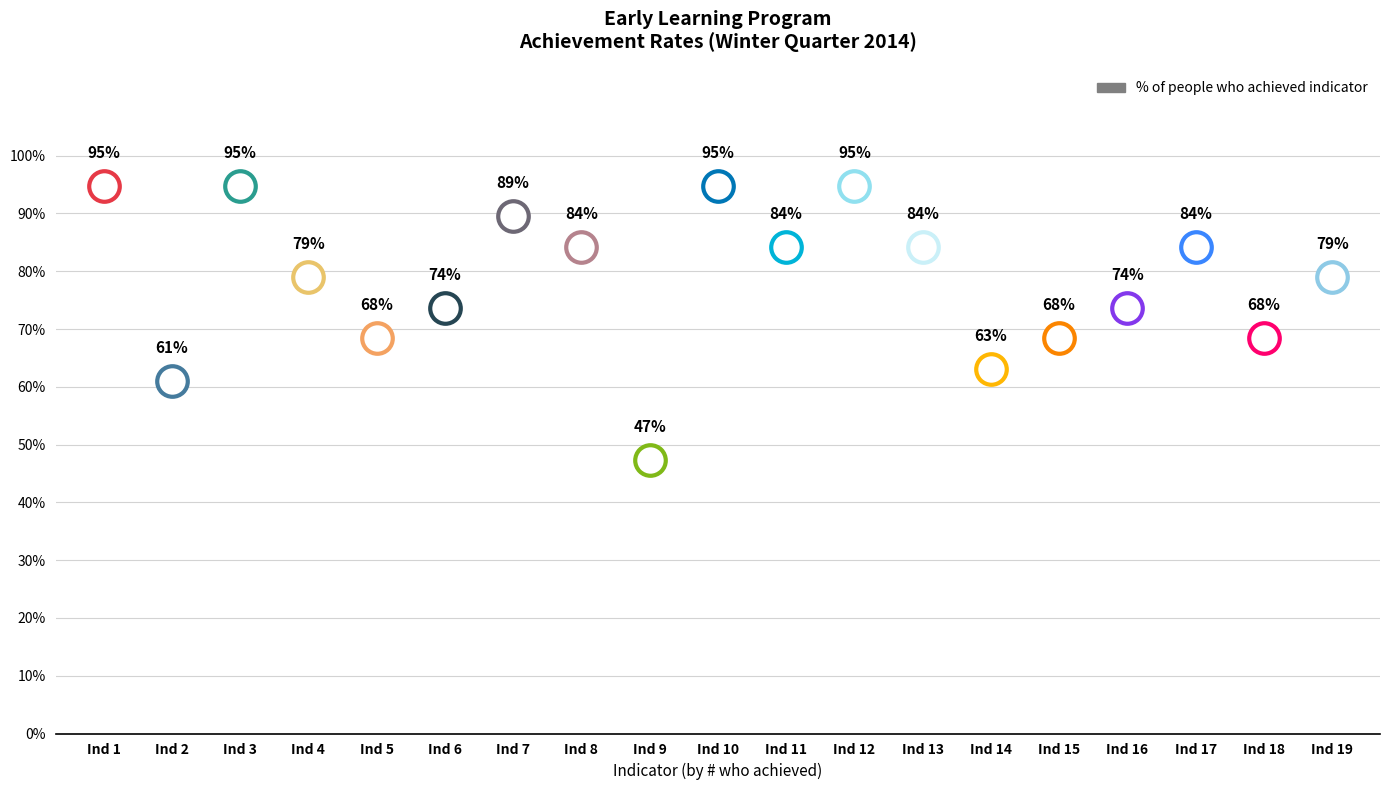

At which label is the value closest to 0?

9